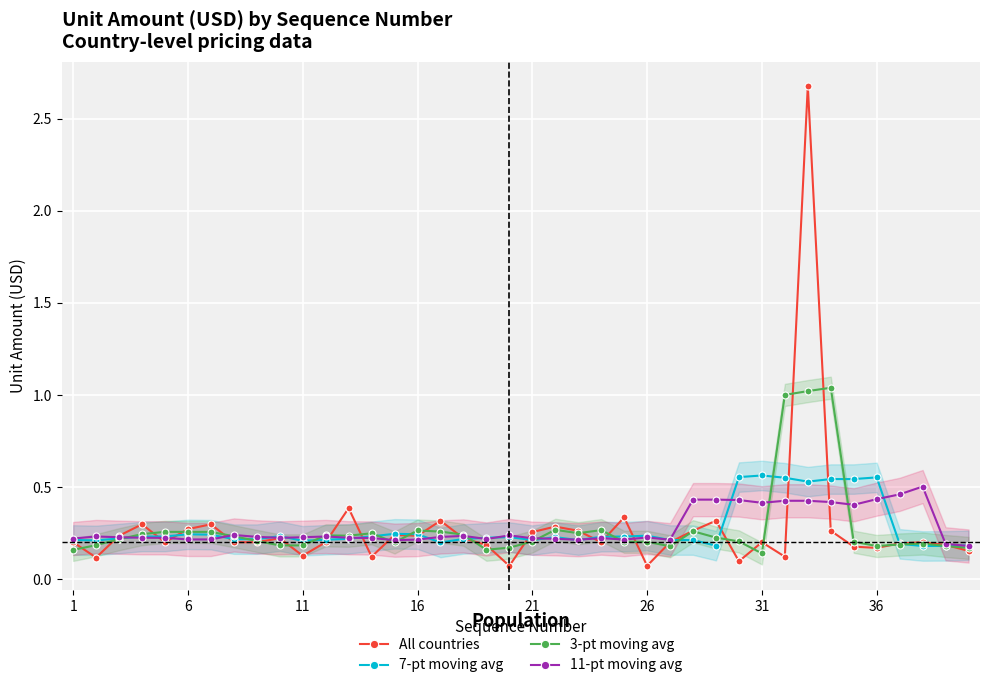

After their last crossing, which series has the higher values: 3-pt moving avg or 11-pt moving avg?

11-pt moving avg